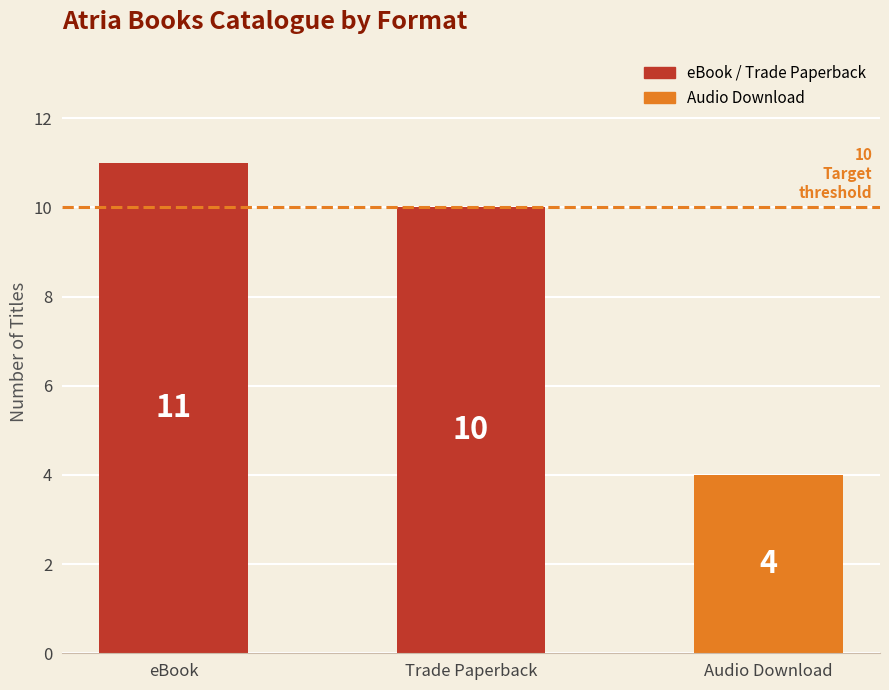

What is the minimum value shown in the chart?

4